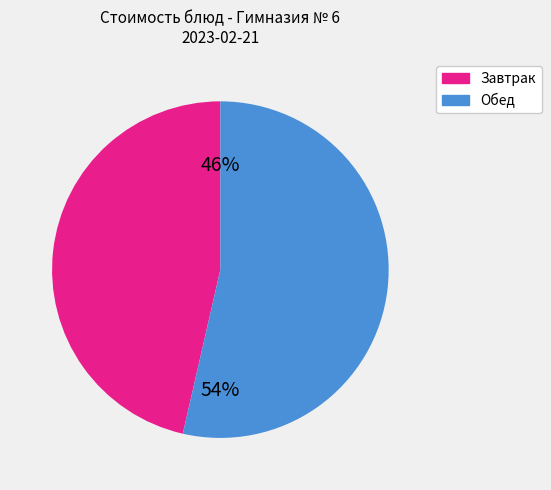

Is there a majority slice in this chart?

Yes